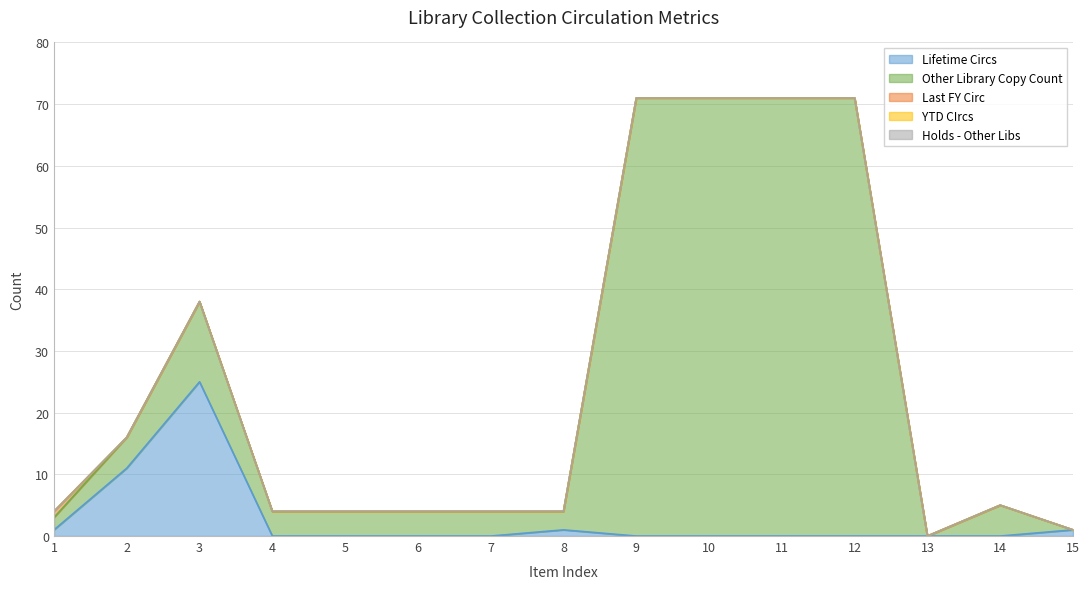

At which category is the sum across all series the highest?

9